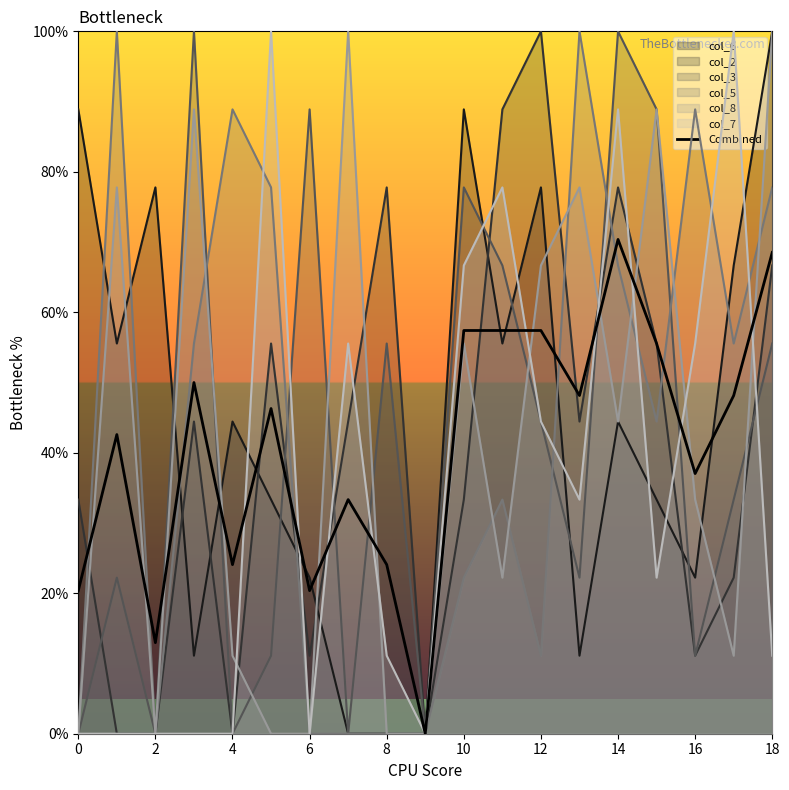

What is the total value across all series at 2?

90.7